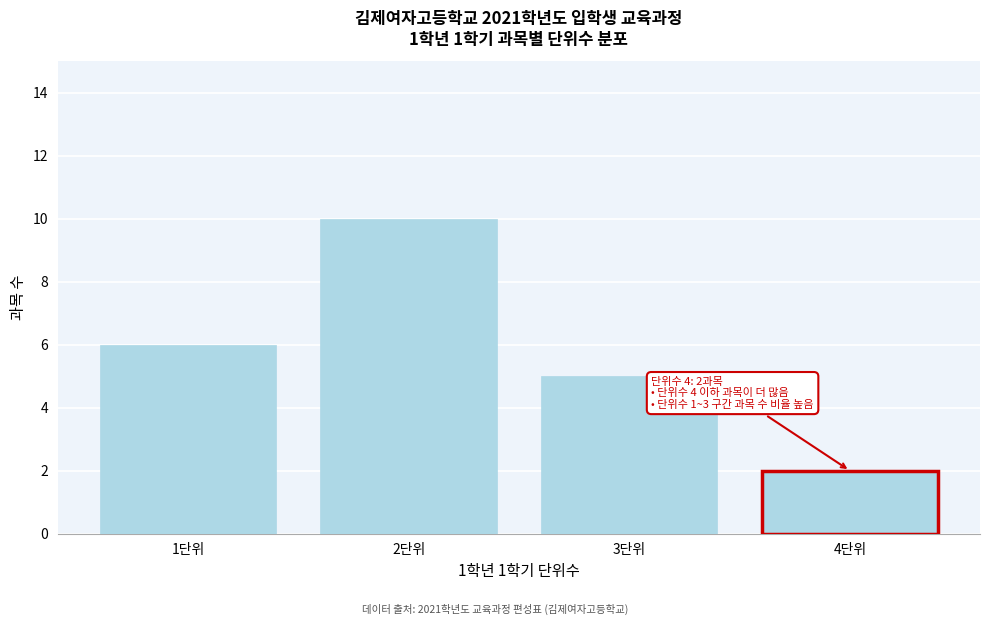

Reading left to right, list all the values displayed in this chart.

1단위=6	2단위=10	3단위=5	4단위=2